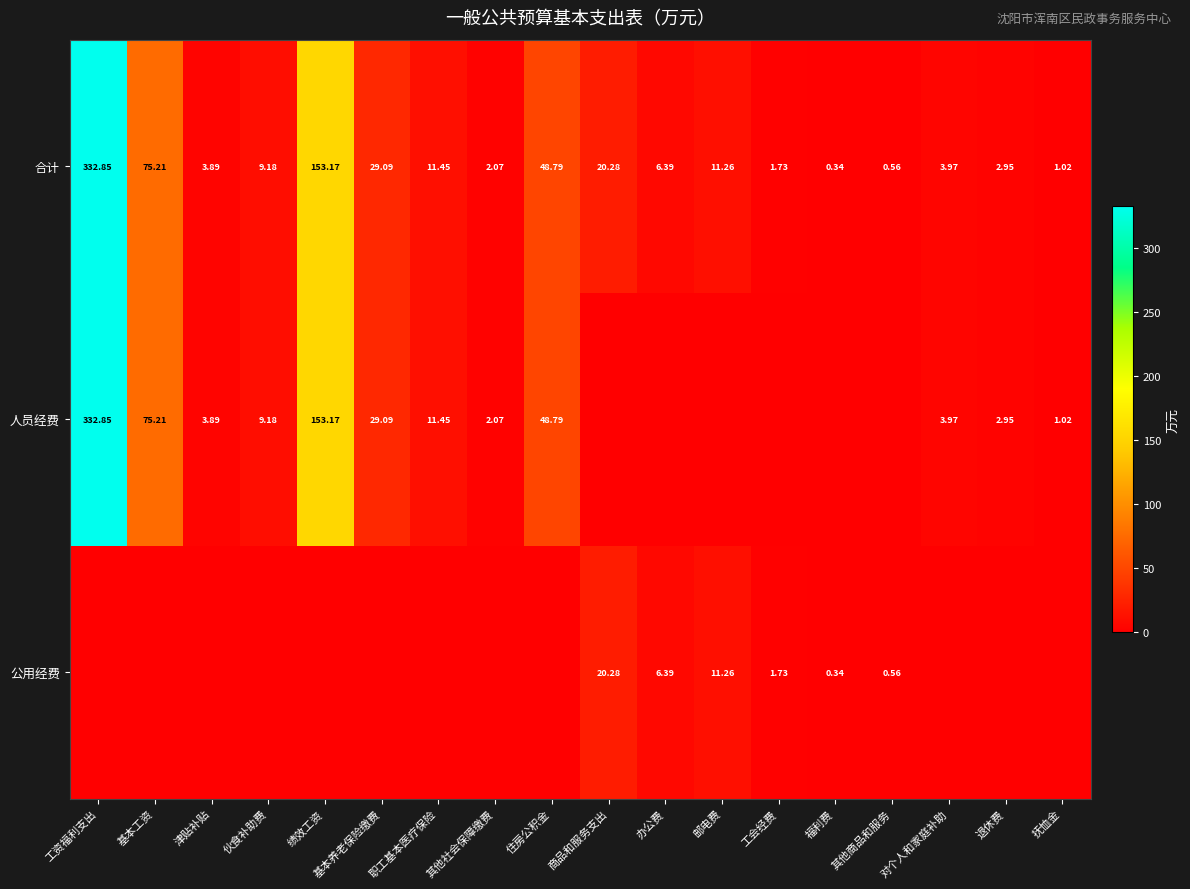

Which category has the lowest value in the 合计 series?

福利费